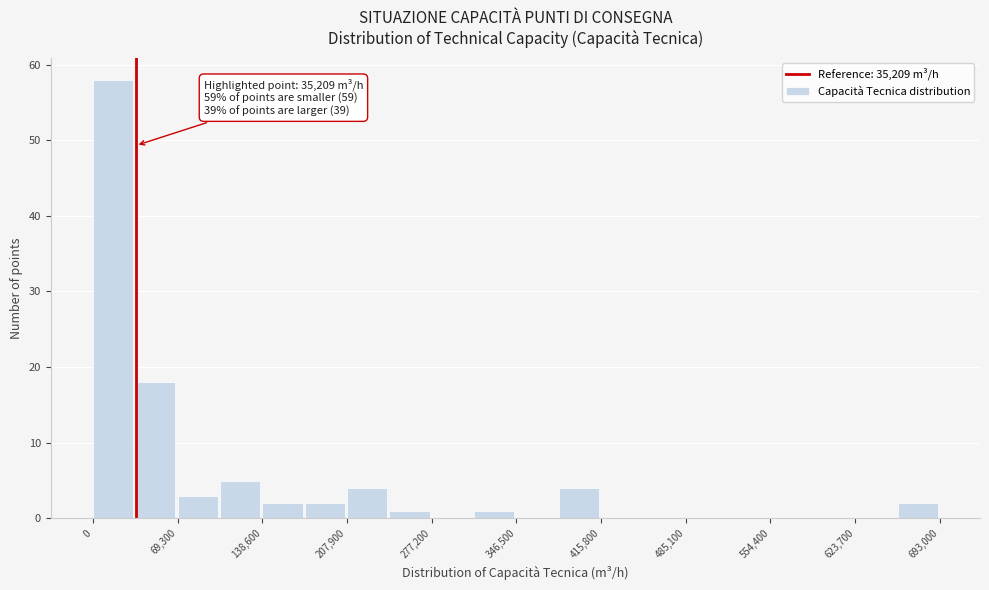

Read against the x-axis, roughly where is the centre of the tallest bar?

20000